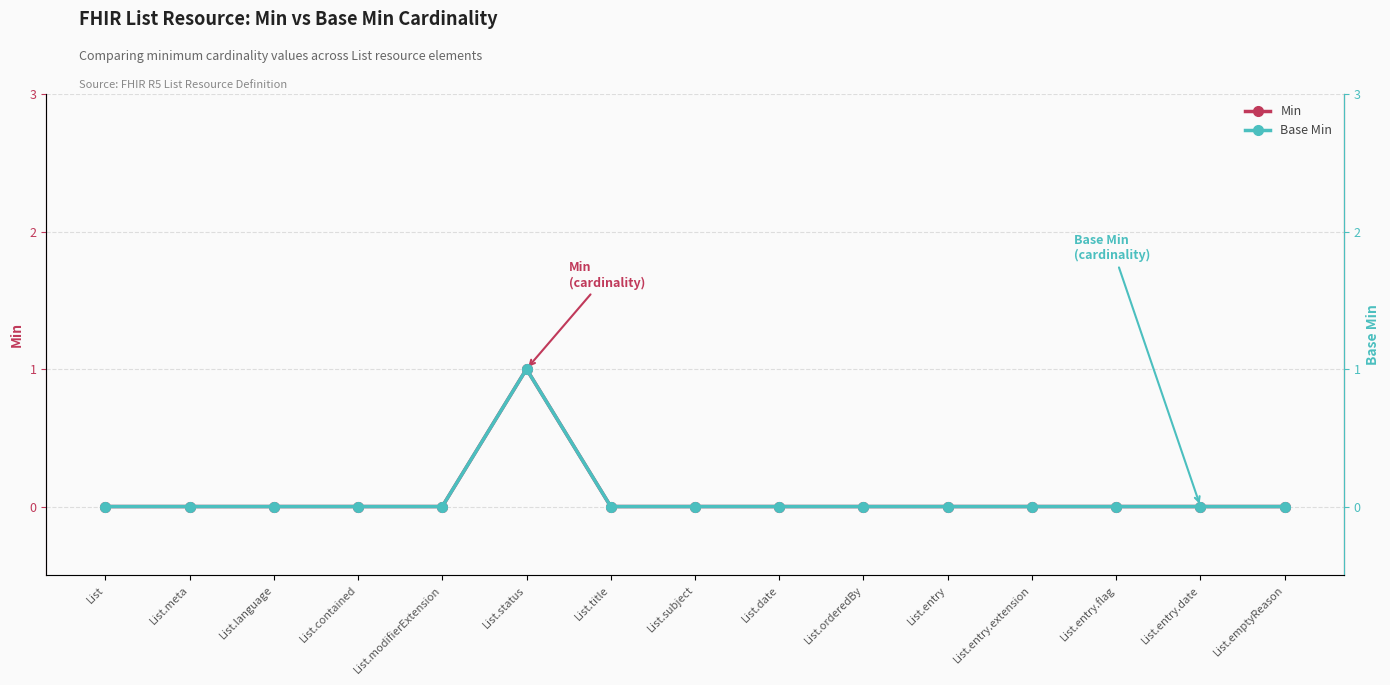

Which series has the largest total across all categories?

Min